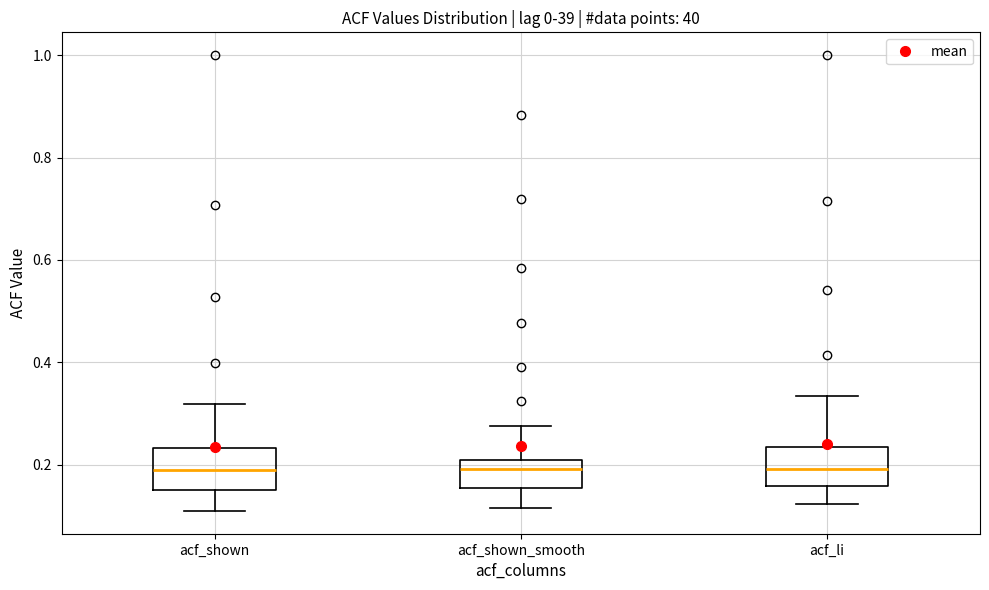

Reading left to right, read every box against the y-axis: the position of its median line, the range the box covers, and the ends of its whiskers. The values are not printed on the chart, so give them approximately, as read against the axis.

acf_shown: median 0.18, box 0.16 to 0.24, whiskers 0.12 to 0.32
acf_shown_smooth: median 0.20 (just below the box's upper edge), box 0.16 to 0.20, whiskers 0.12 to 0.28
acf_li: median 0.20, box 0.16 to 0.24, whiskers 0.12 to 0.34